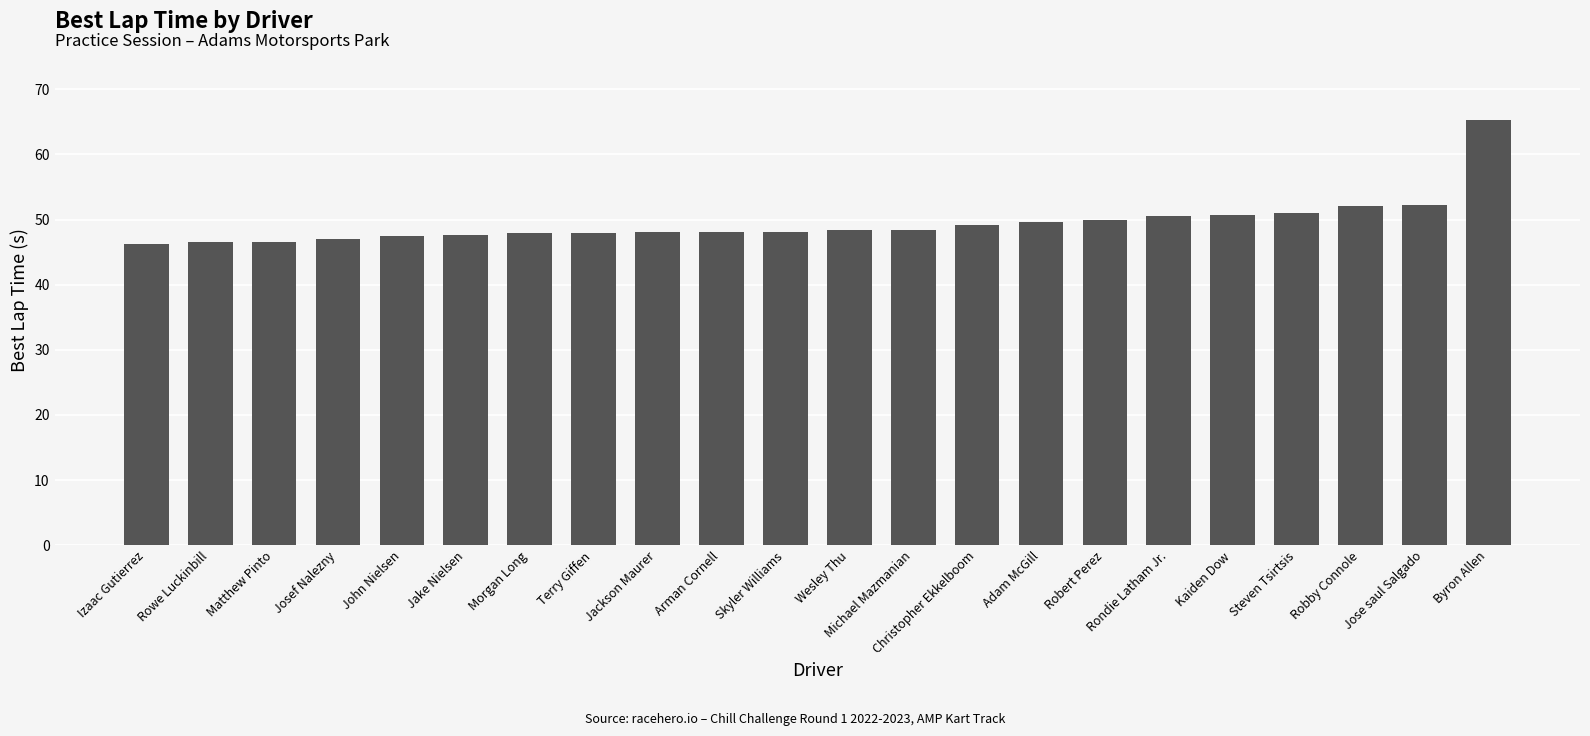

The value at Christopher Ekkelboom is 71.7. True or false?

False